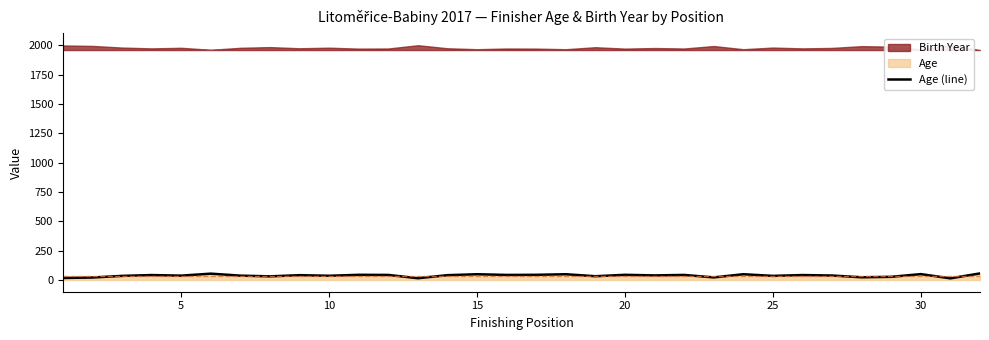

Which has a higher value, 25 or 9?

25